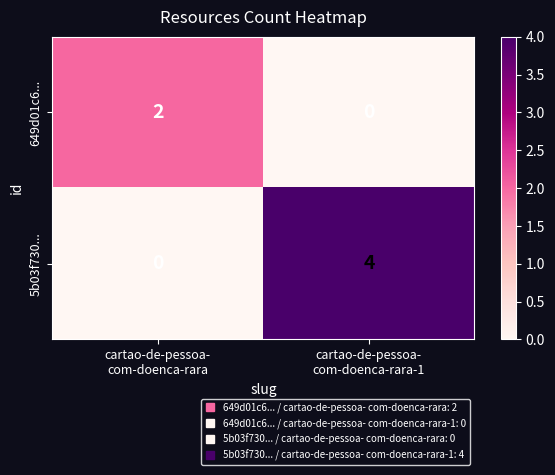

What is the total value across all series at cartao-de-pessoa-
com-doenca-rara?

2